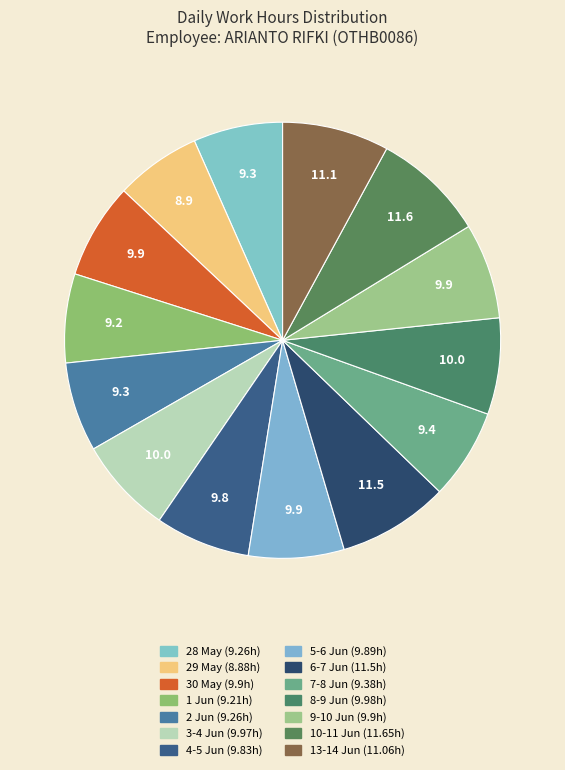

The 7-8 Jun slice represents 16% of the pie. True or false?

False